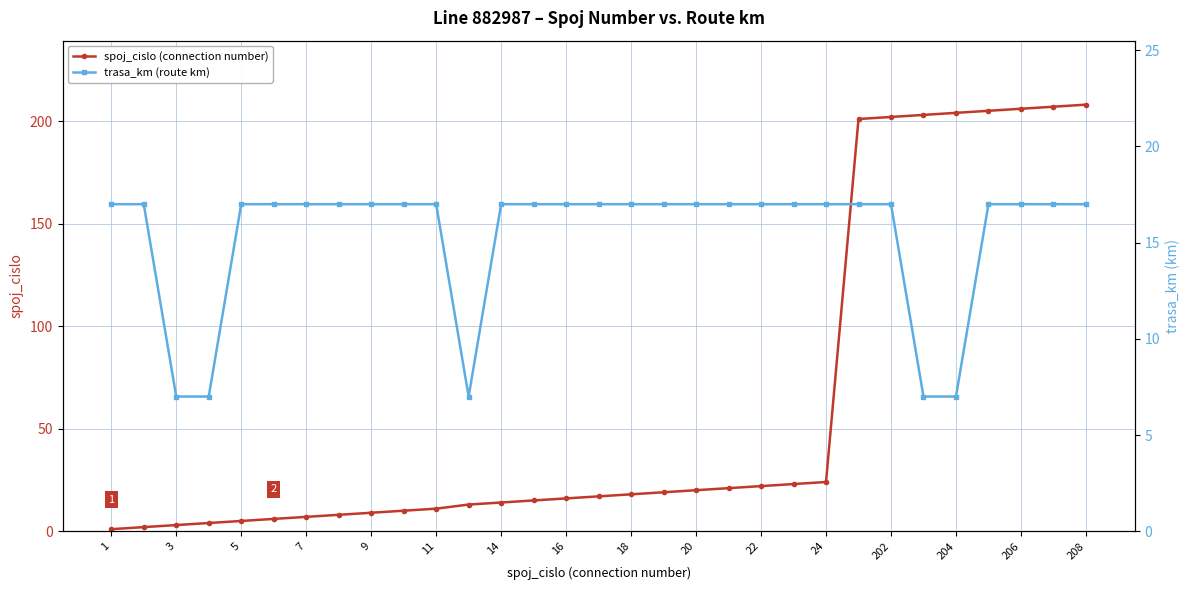

Which label corresponds to the smallest value in the chart?

1